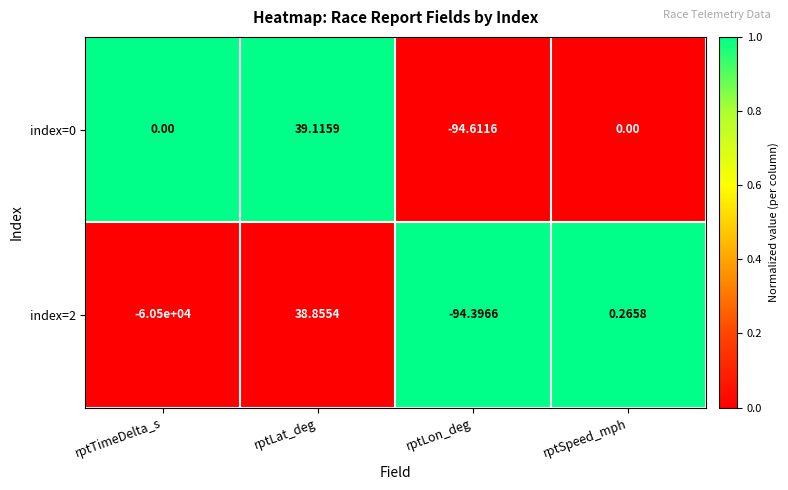

At which label does index=0 reach its minimum?

rptLon_deg